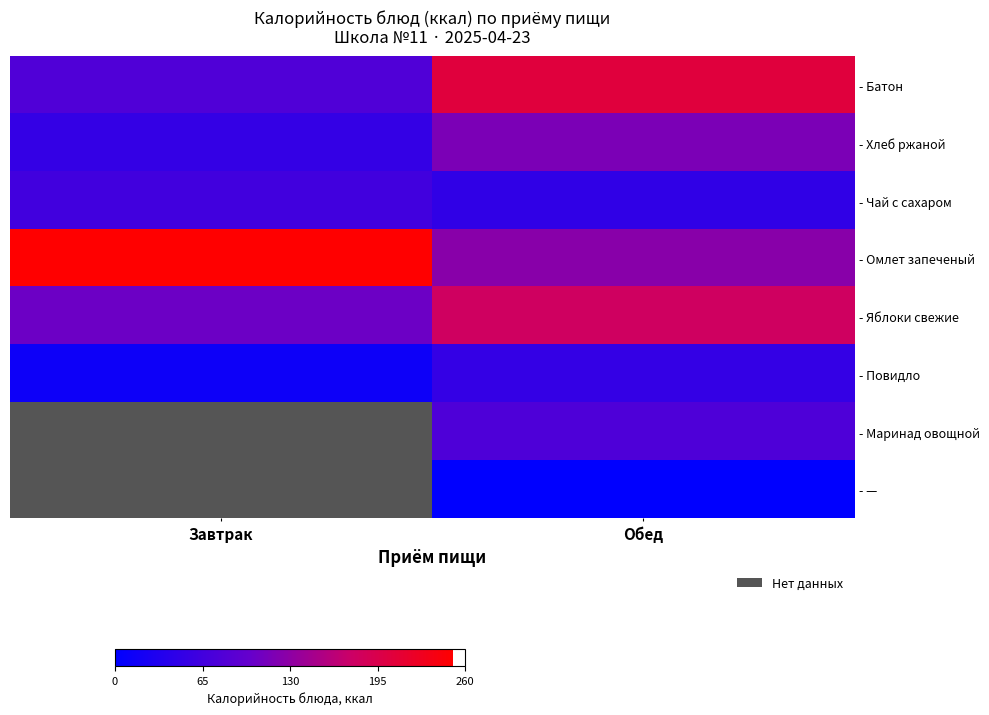

At which category does the chart reach its minimum across all series?

Обед